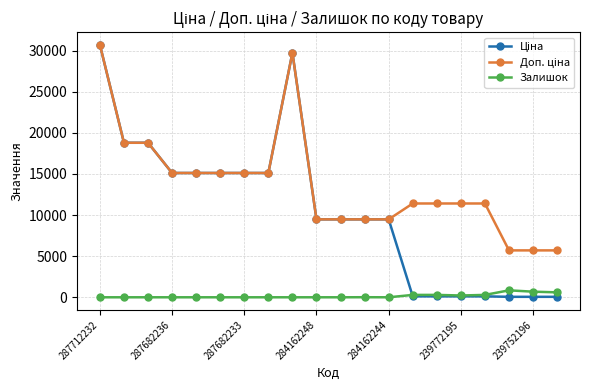

How many distinct data groups are displayed?

3